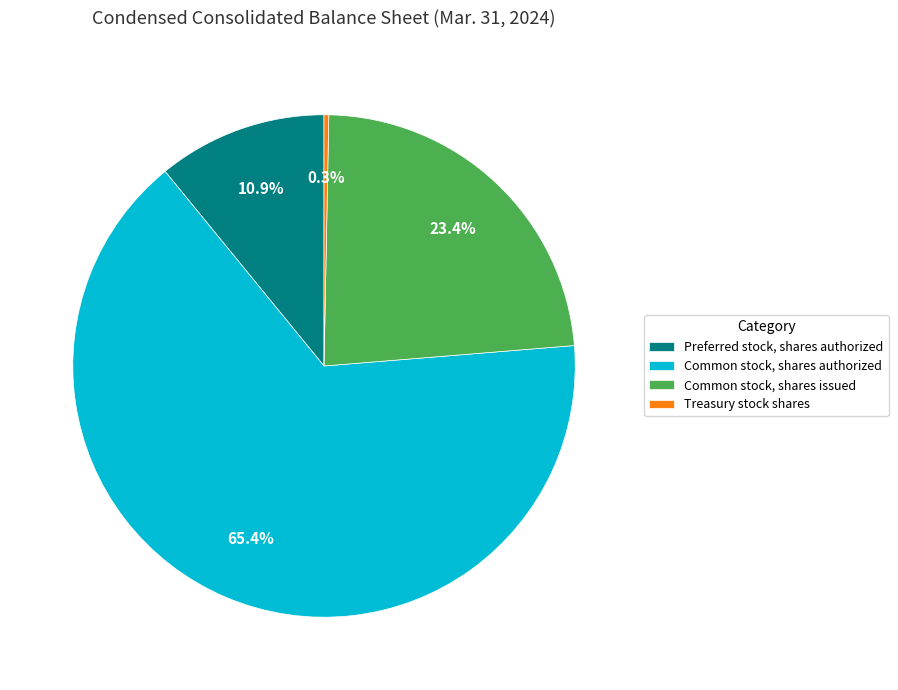

Between Preferred stock, shares authorized and Common stock, shares authorized, which is larger?

Common stock, shares authorized